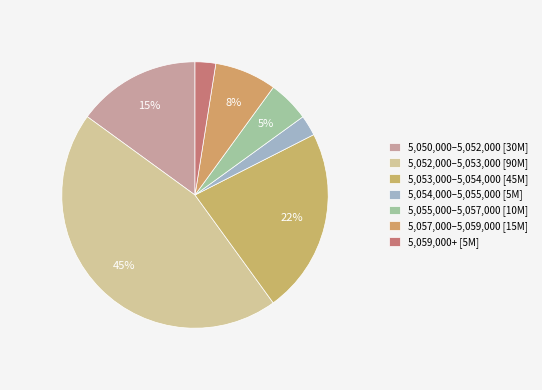

How many segments does this pie chart have?

7